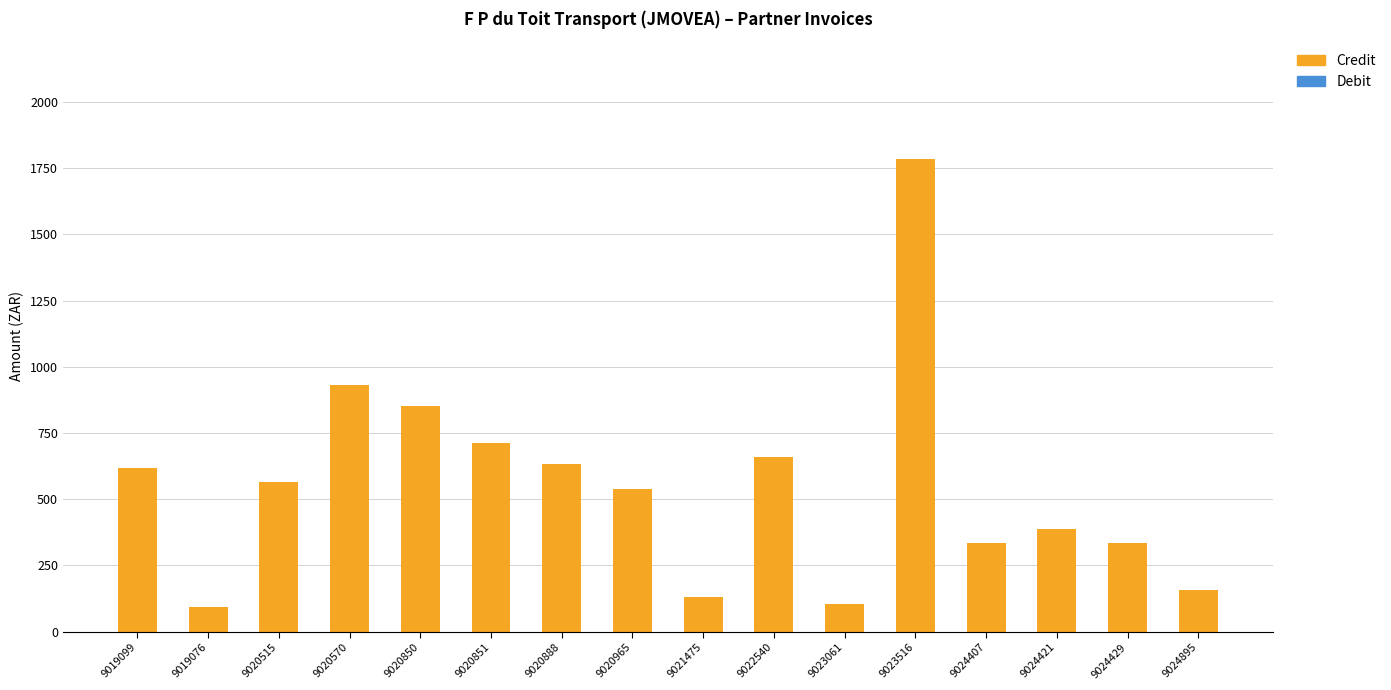

The chart shows a value of 851.1 at 9020850. True or false?

True